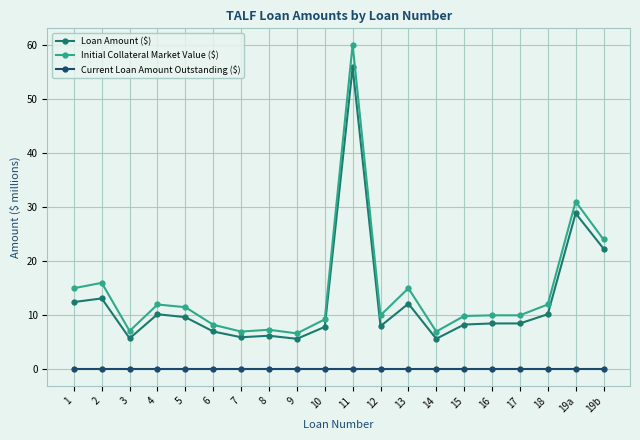

At 7, list the series in order from largest to smallest.

Initial Collateral Market Value ($), Loan Amount ($), Current Loan Amount Outstanding ($)